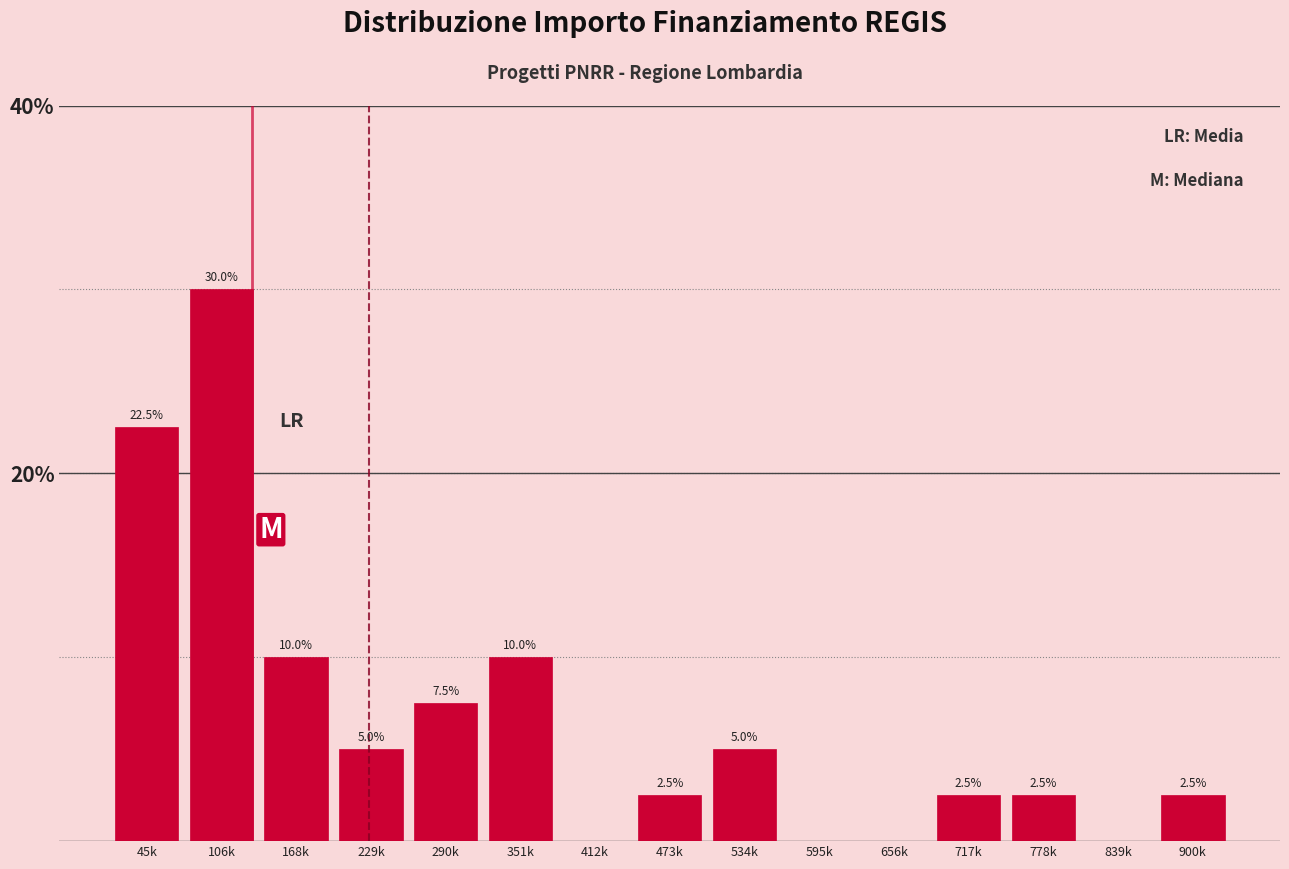

What value does the data have at 473k?

2.5